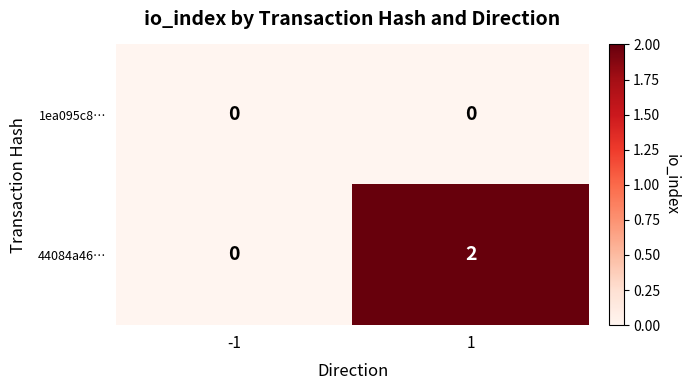

Which series has the largest total across all categories?

44084a46…